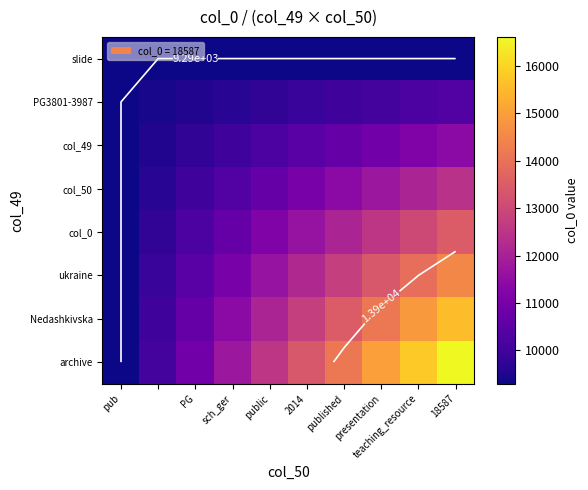

Count the number of categories in the chart.

10